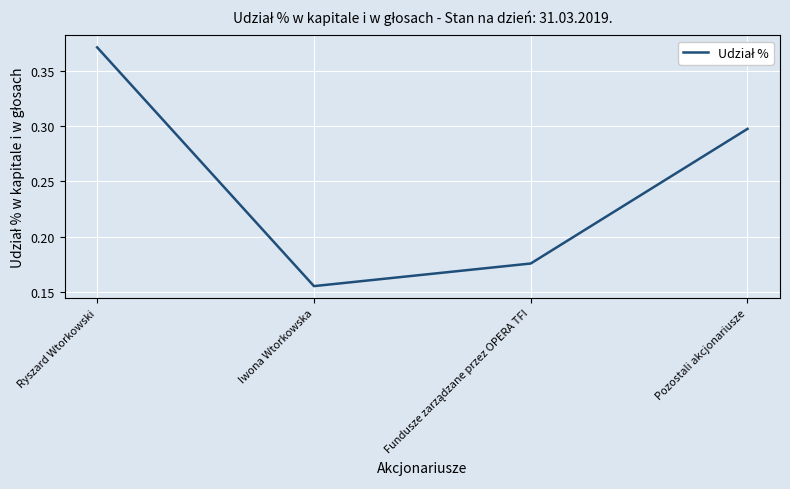

How many series are shown in this chart?

1